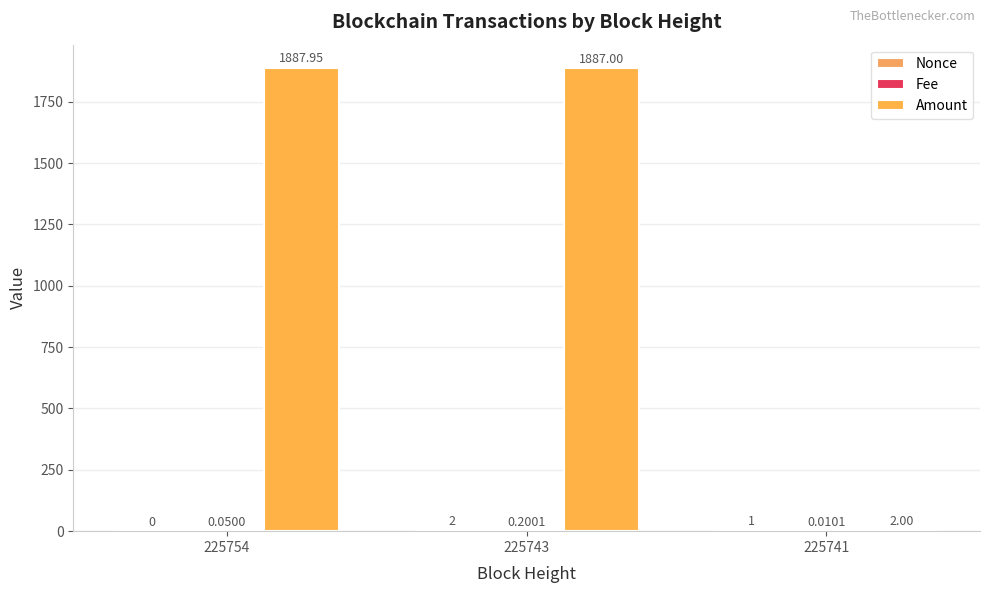

Which series has the widest spread of values?

Amount